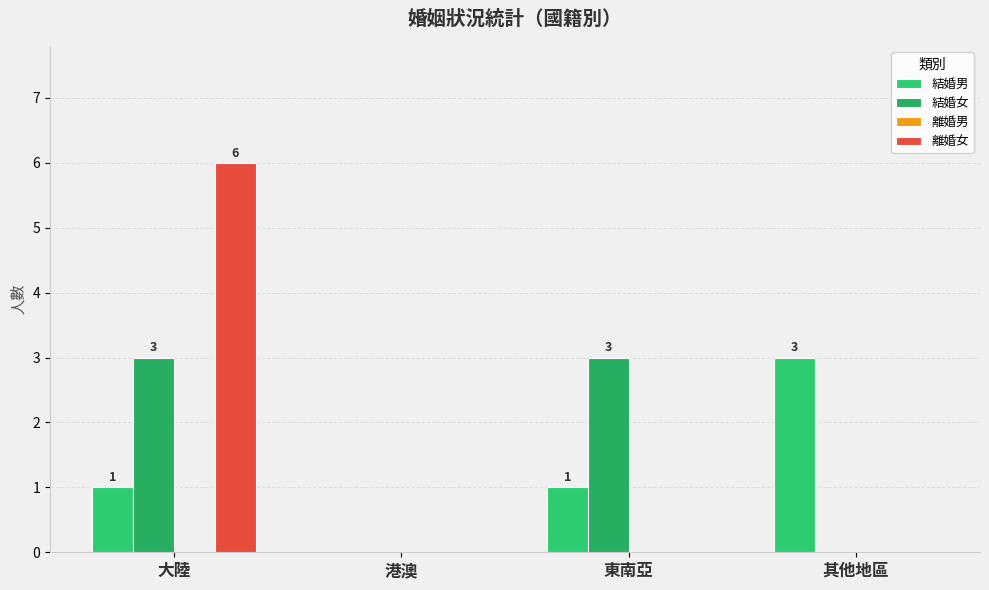

At which category is the sum across all series the highest?

大陸